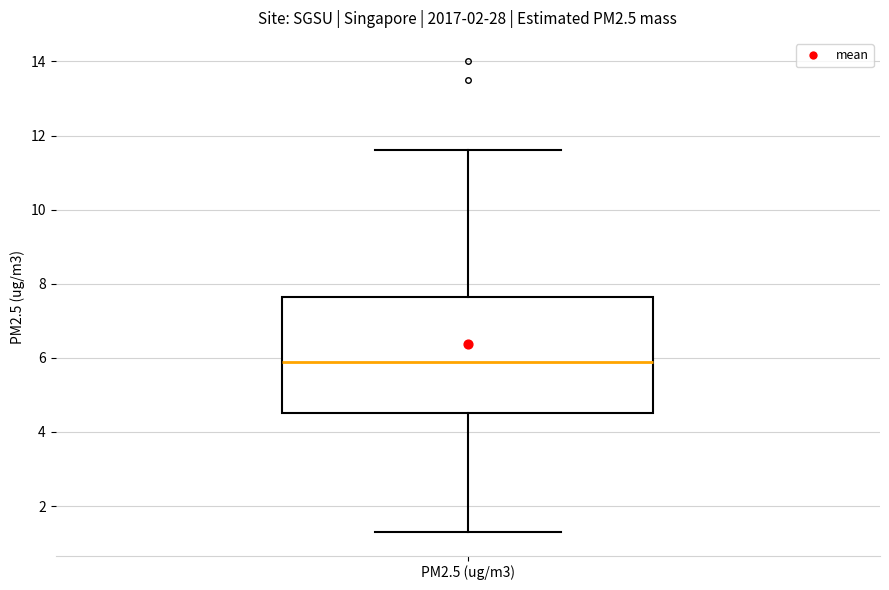

Where is the upper edge of the box for PM2.5 (ug/m3) on the y-axis? The values are not printed on the chart, so give them approximately, as read against the axis.

7.6